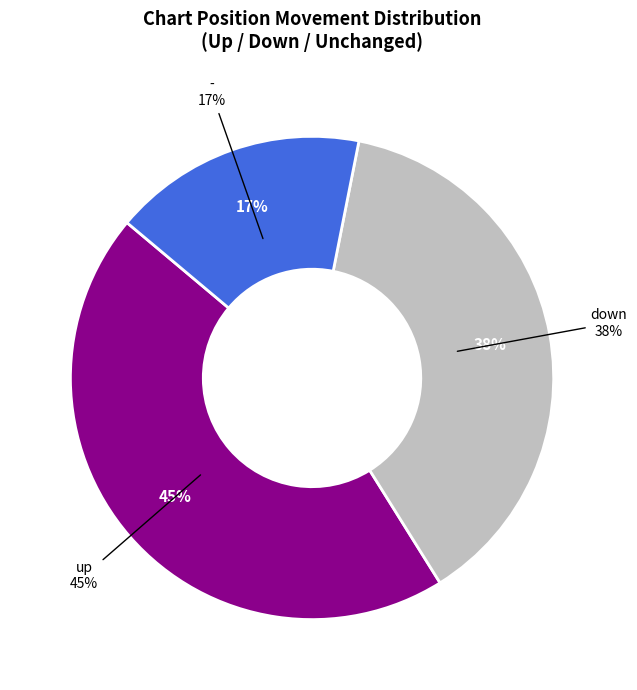

How many slices are in this pie chart?

3